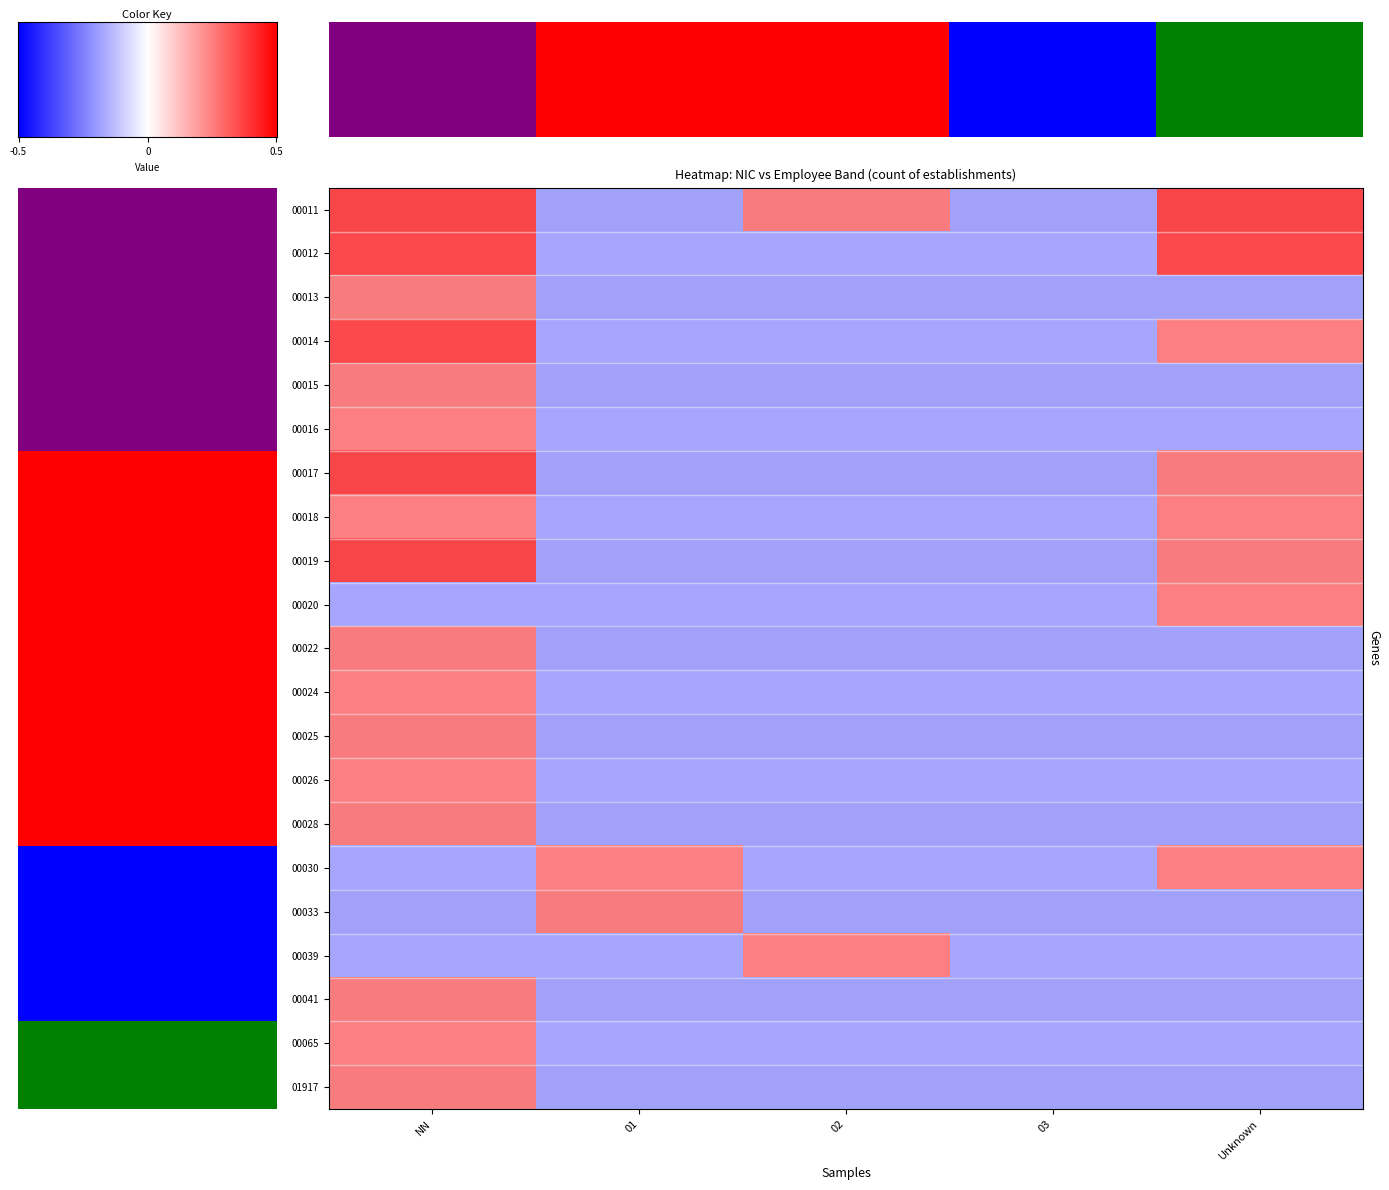

What is the minimum value for 00024?

-0.5